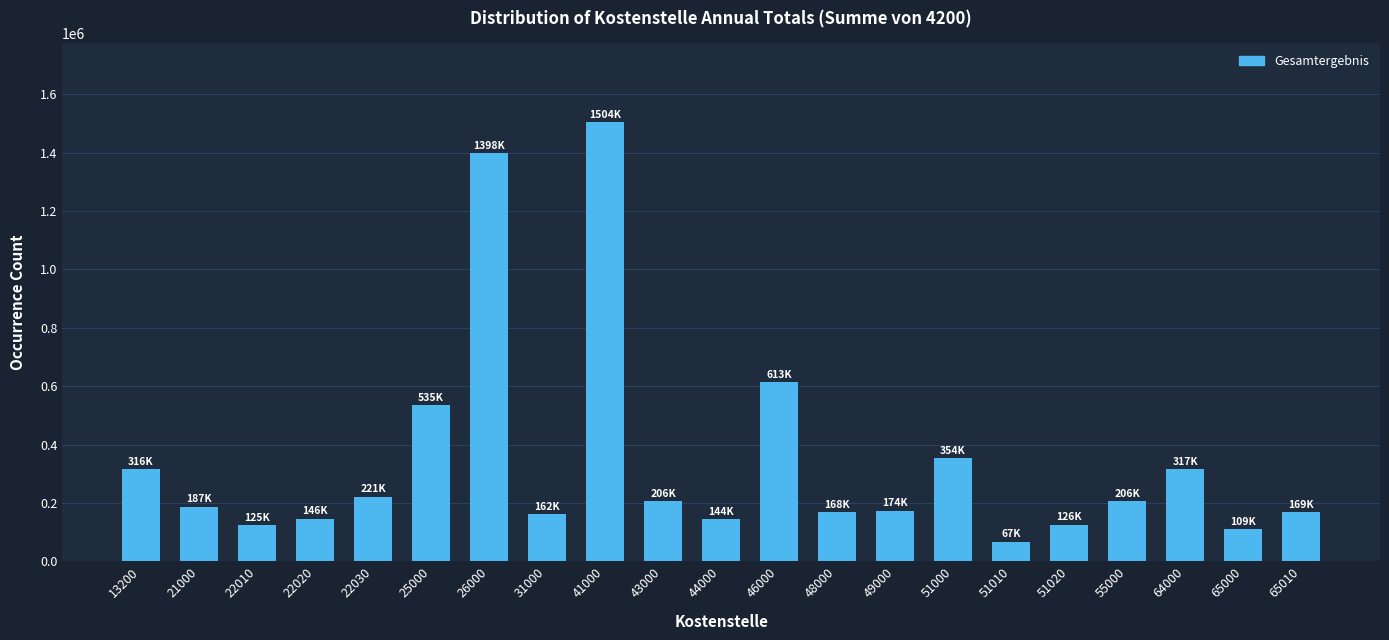

Where is the data nearest to the value 785362?

46000